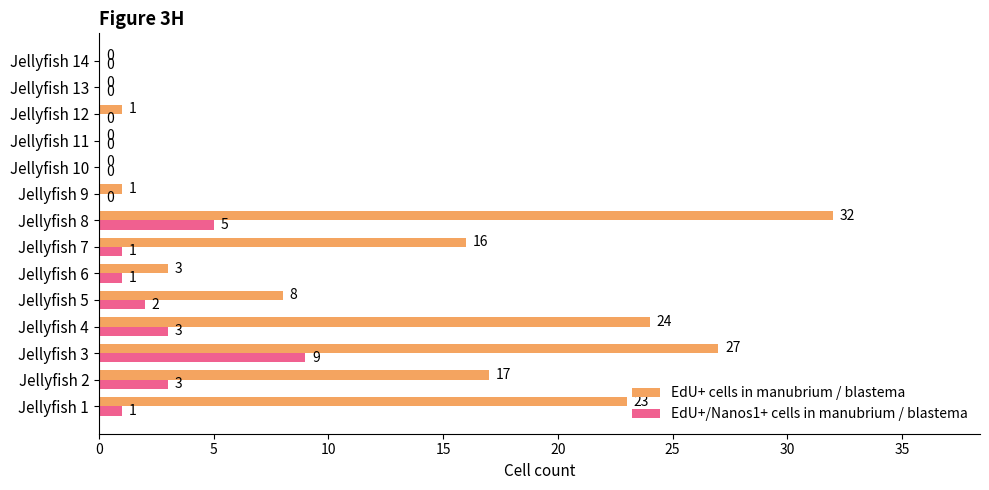

What are all the series names shown in the legend?

EdU+ cells in manubrium / blastema, EdU+/Nanos1+ cells in manubrium / blastema